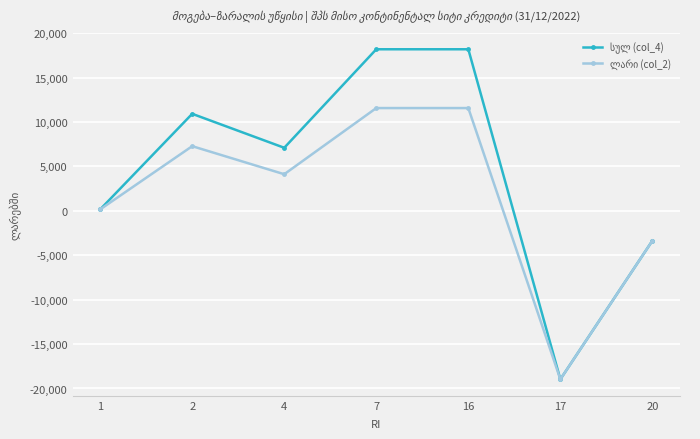

What is the smallest value displayed?

-18965.9